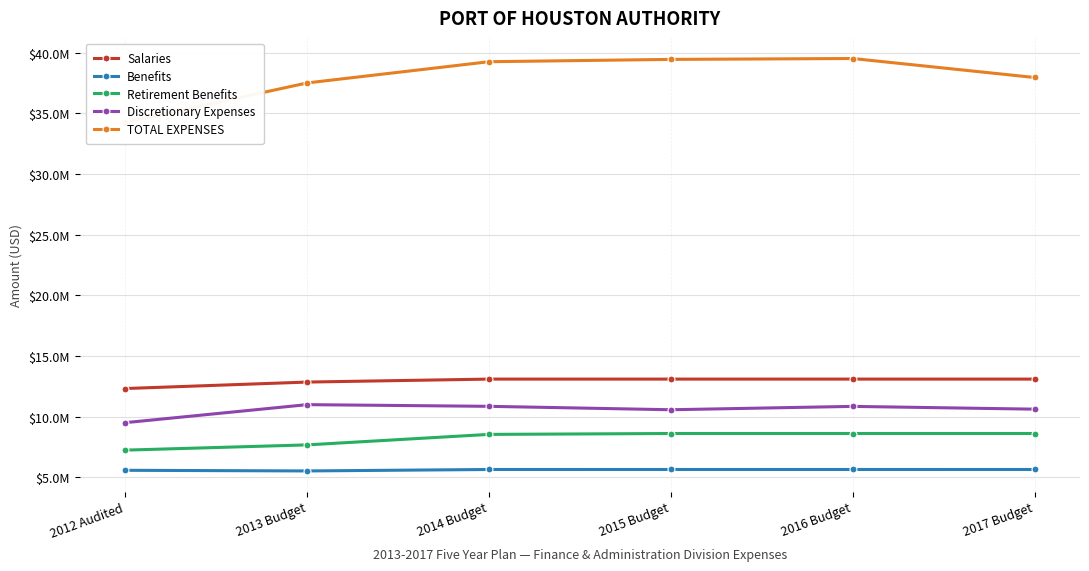

At how many categories does at least one series exceed 5811186?

6